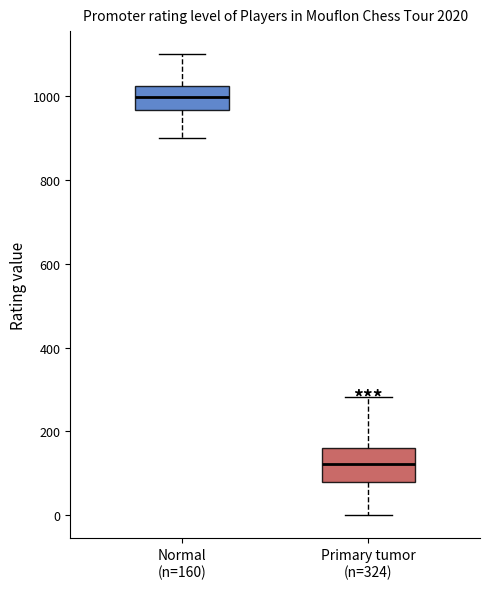

Comparing the boxes themselves (not the whiskers), which one is the tallest?

Primary tumor (n=324)